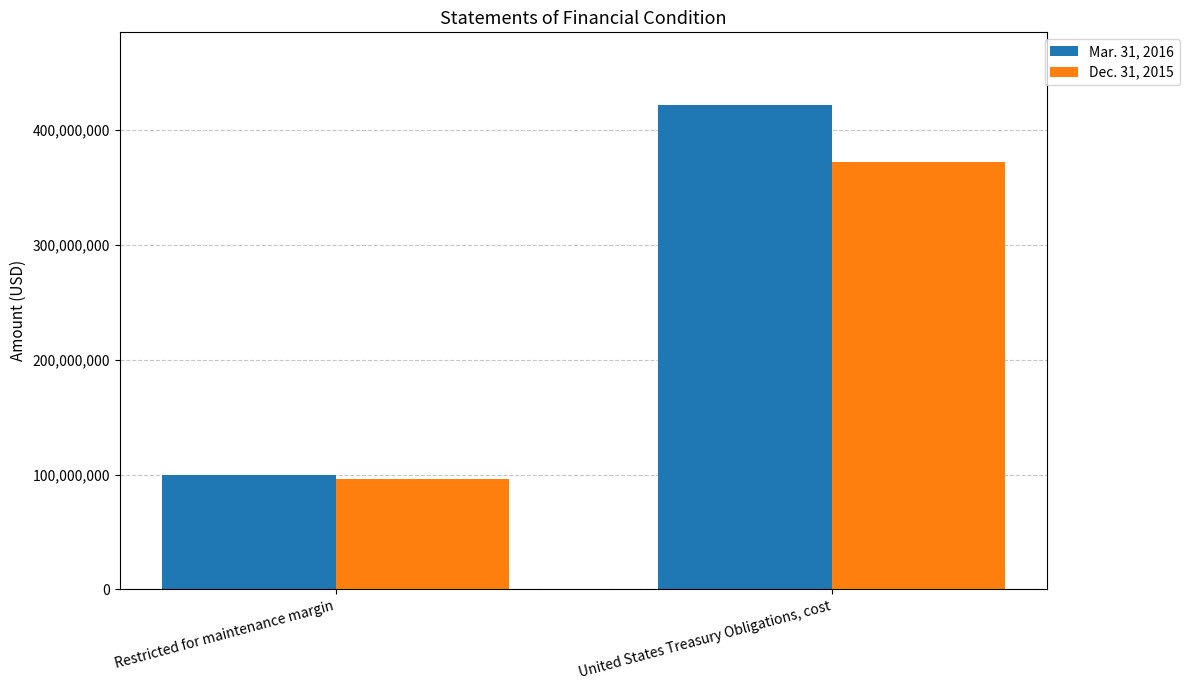

Which series has the largest range (max minus min)?

Mar. 31, 2016